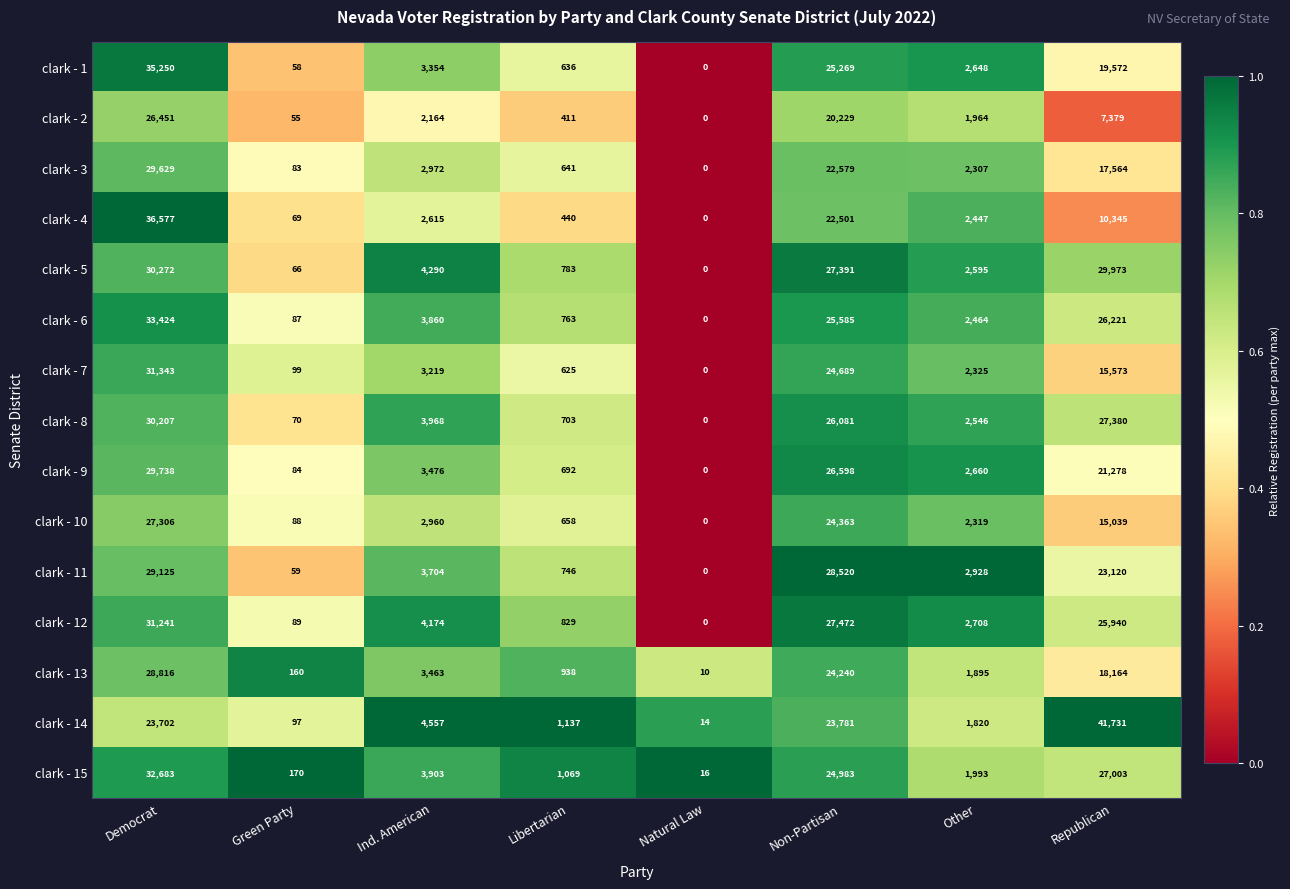

What is the sum of all clark - 2 values?

58653